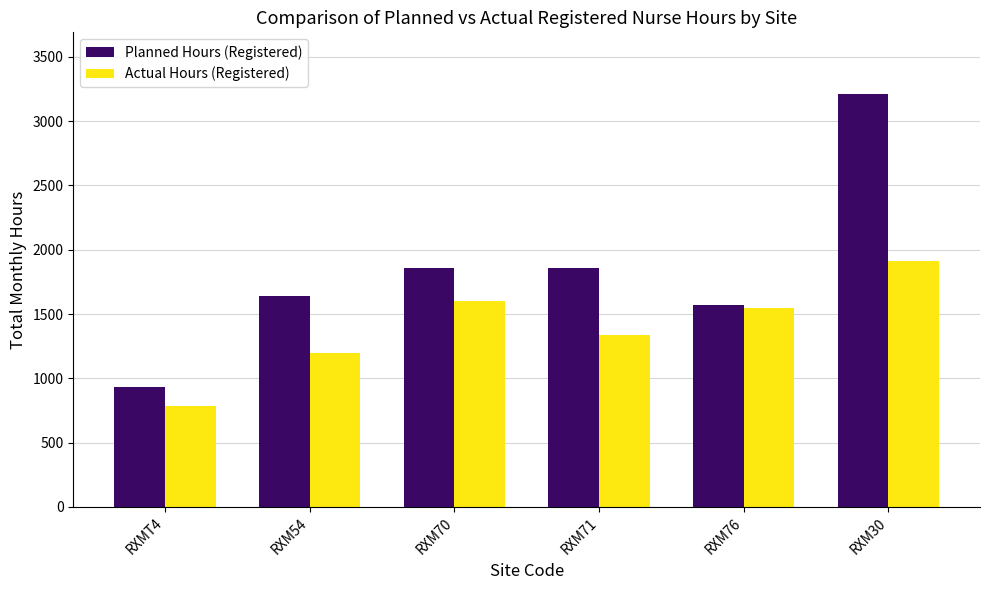

How many groups of bars are there?

6